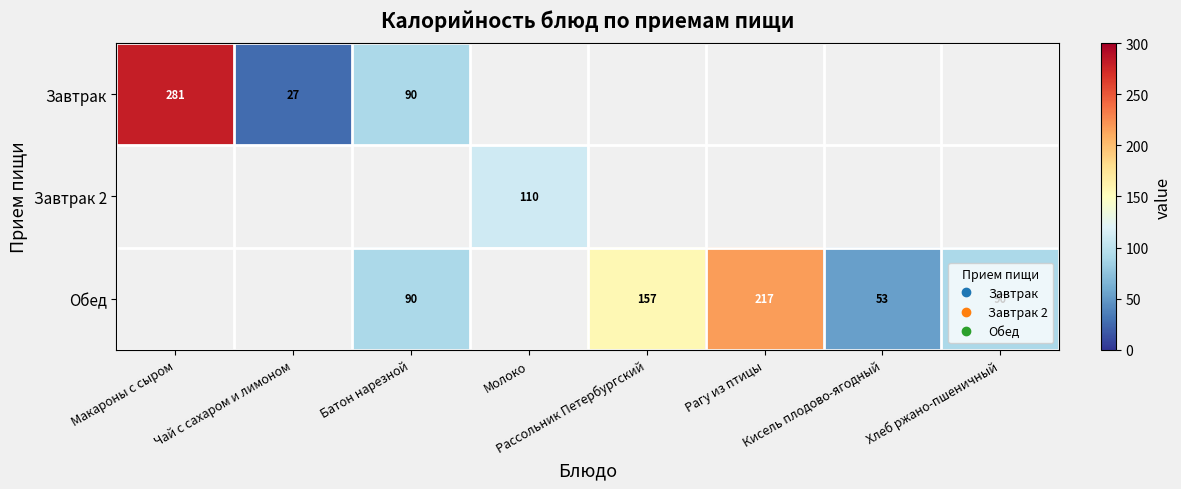

Which series has the largest range (max minus min)?

Завтрак